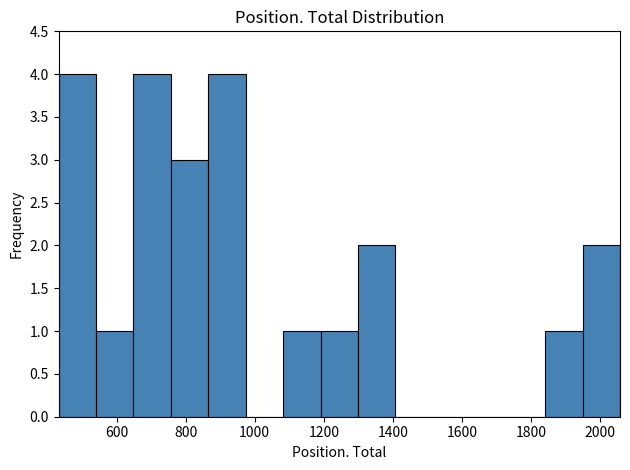

Reading left to right, transcribe this chart: for each bar, give the range it covers on the x-axis and its height. Neither the bar edges nor the heights are printed on the chart, so give them approximately, as read against the axes.

440 to 540: 4
540 to 640: 1
640 to 760: 4
760 to 860: 3
860 to 980: 4
980 to 1080: 0
1080 to 1200: 1
1200 to 1300: 1
1300 to 1400: 2
1400 to 1520: 0
1520 to 1620: 0
1620 to 1740: 0
1740 to 1840: 0
1840 to 1940: 1
1940 to 2060: 2